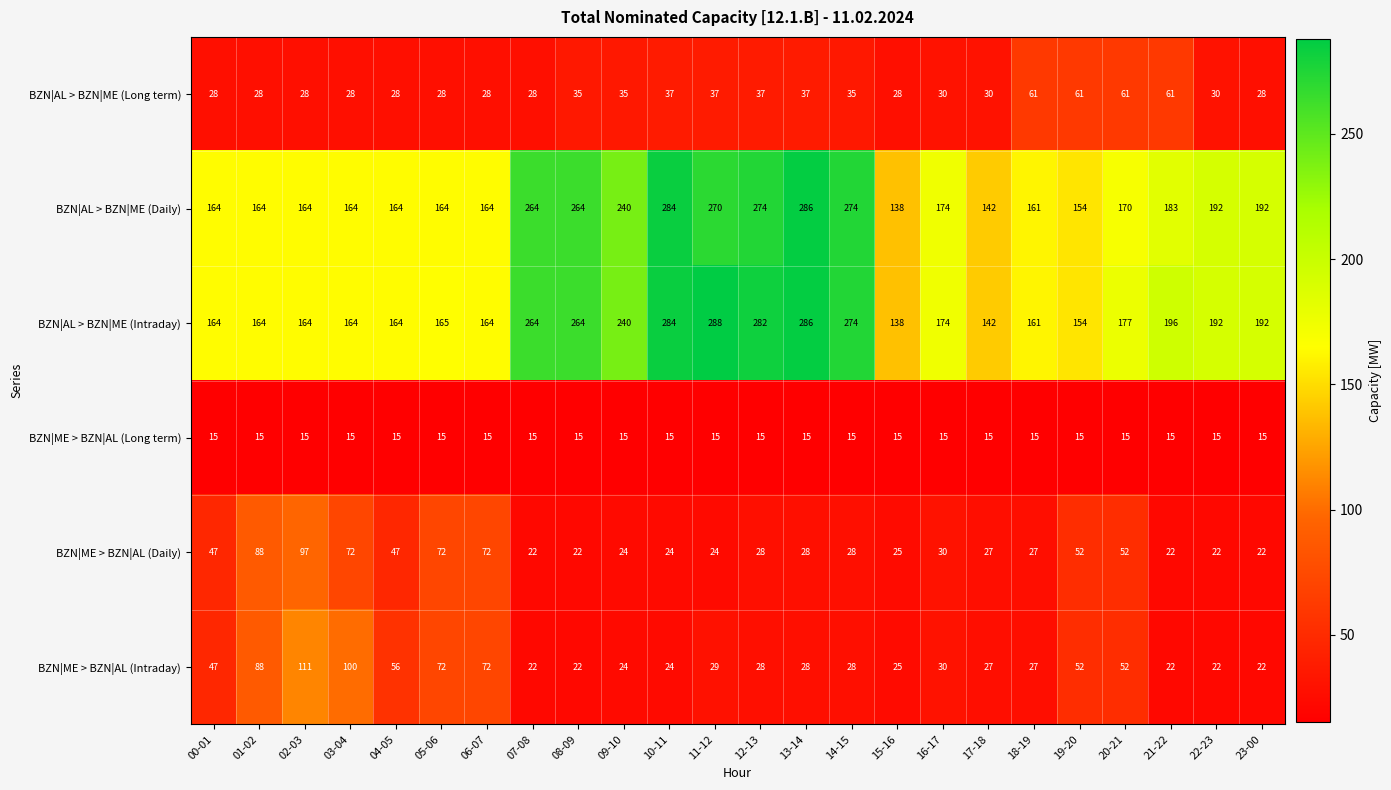

What is the smallest value displayed?

15